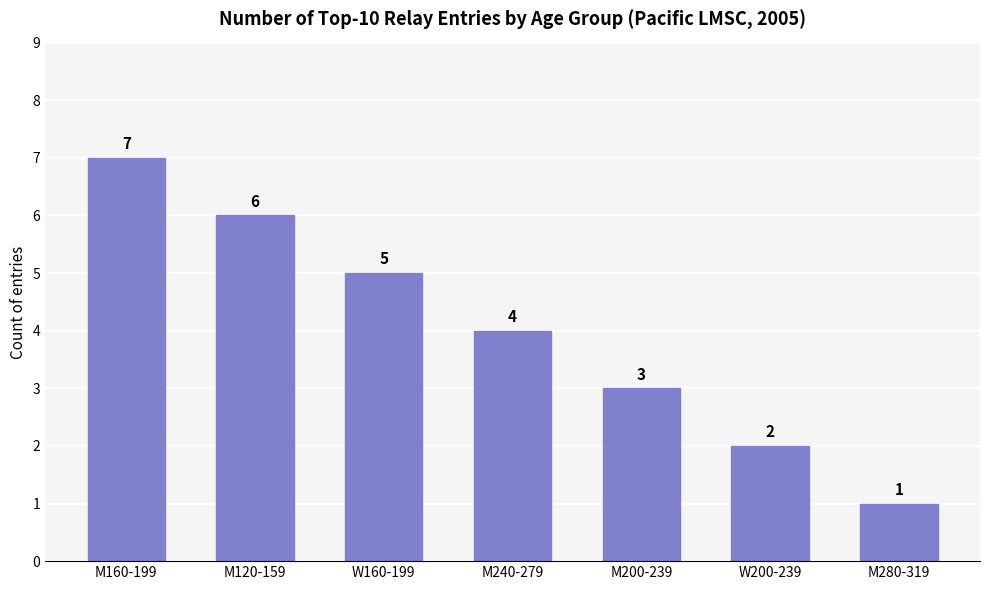

The value at M200-239 is 3. True or false?

True